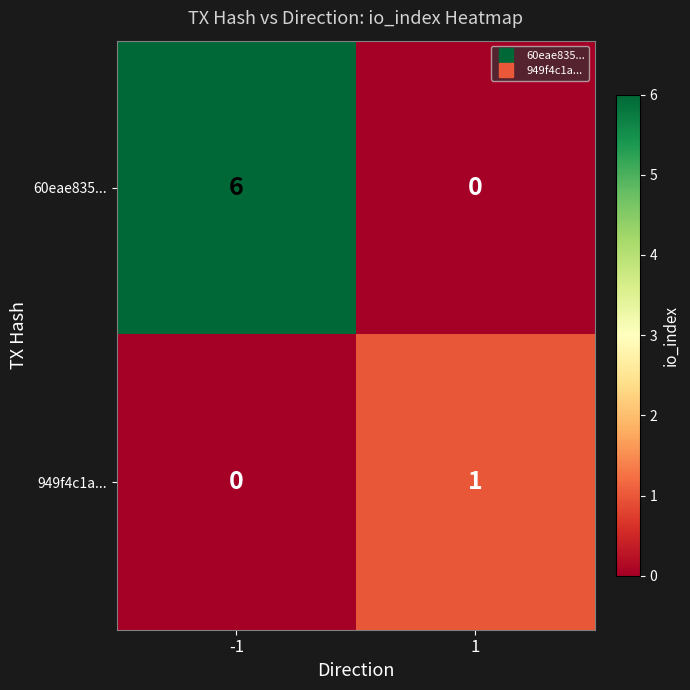

At -1, list the series in order from smallest to largest.

949f4c1a..., 60eae835...